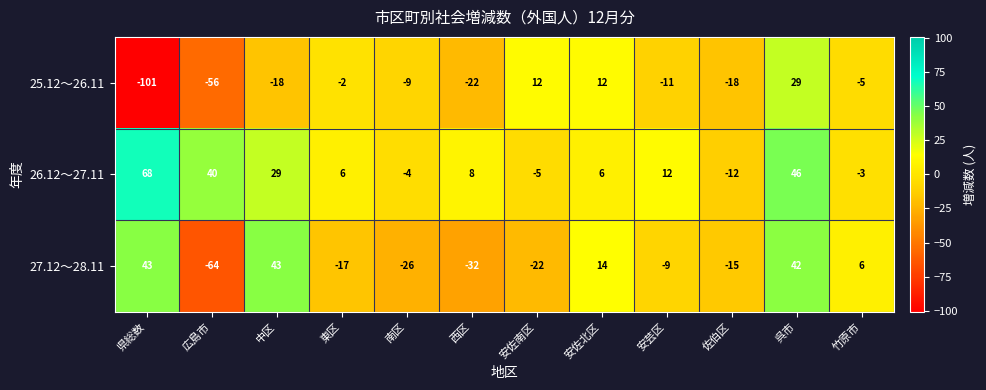

What value does the 26.12～27.11 series have at 中区?

29